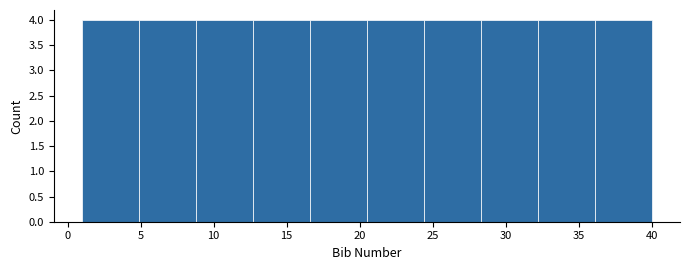

Reading left to right, list every bar in this chart as the range it spans on the x-axis followed by its height. Neither the bar edges nor the heights are printed on the chart, so give them approximately, as read against the axes.

1.0 to 4.9: 4
4.9 to 8.8: 4
8.8 to 12.7: 4
12.7 to 16.6: 4
16.6 to 20.5: 4
20.5 to 24.4: 4
24.4 to 28.3: 4
28.3 to 32.2: 4
32.2 to 36.1: 4
36.1 to 40.0: 4